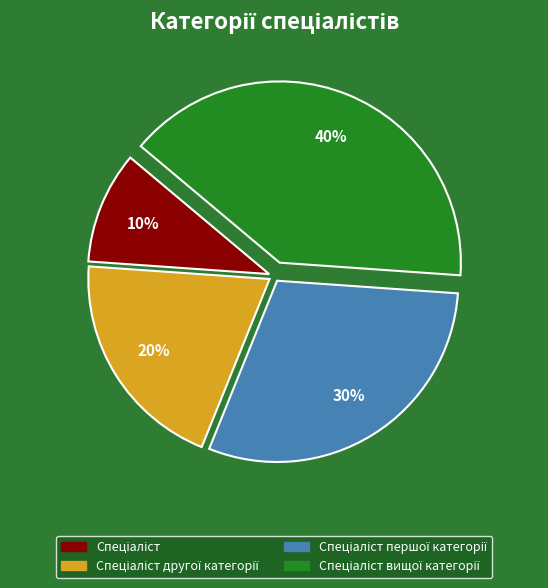

To the nearest percent, what is the difference between the largest and smallest slice percentages?

30%